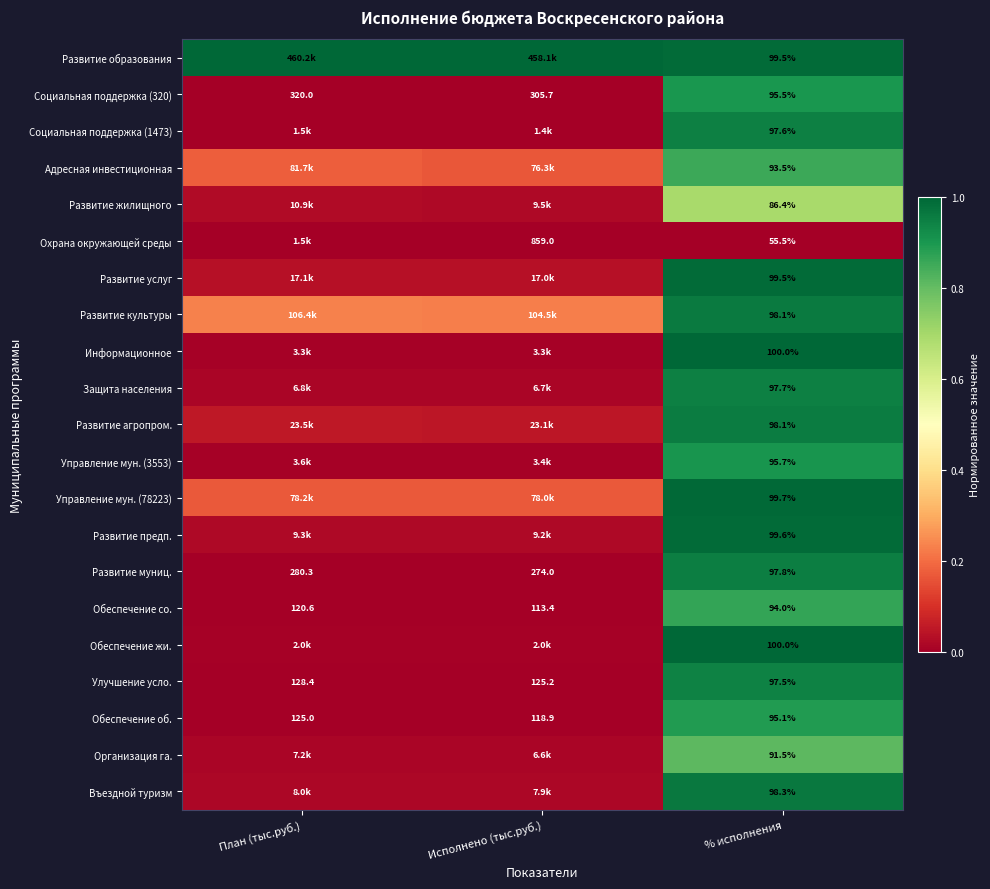

At which label does Обеспечение об. first exceed 118?

План (тыс.руб.)